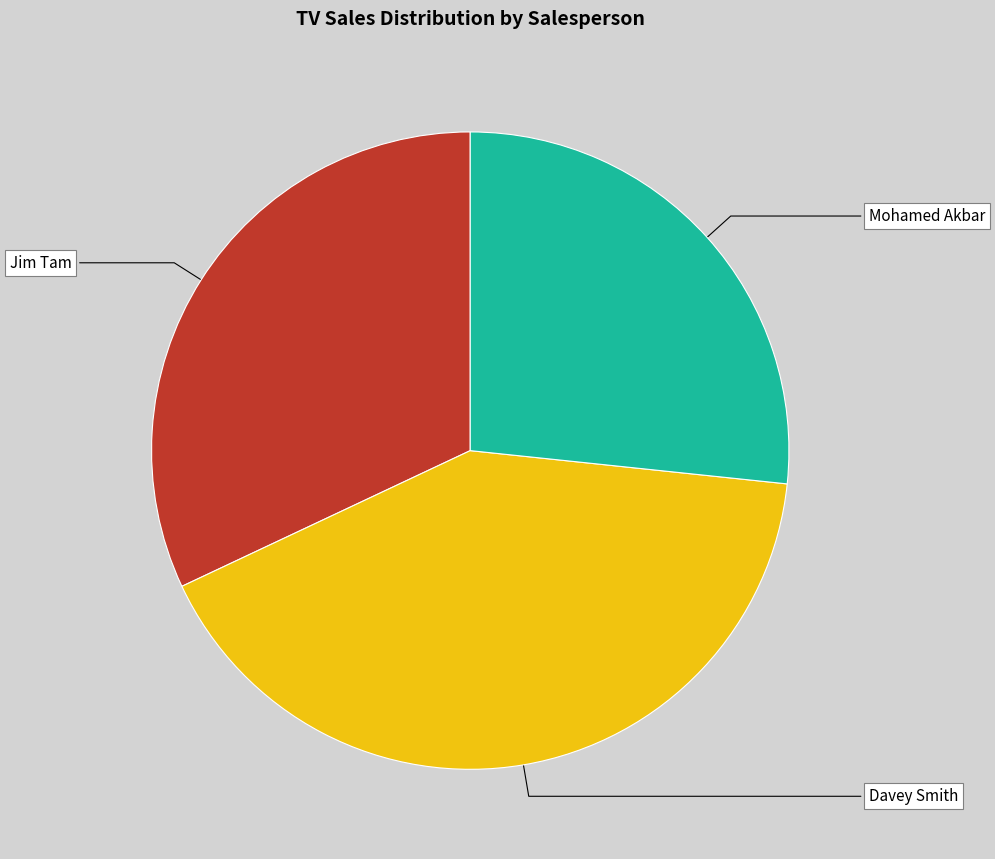

Count the number of slices in the pie.

3